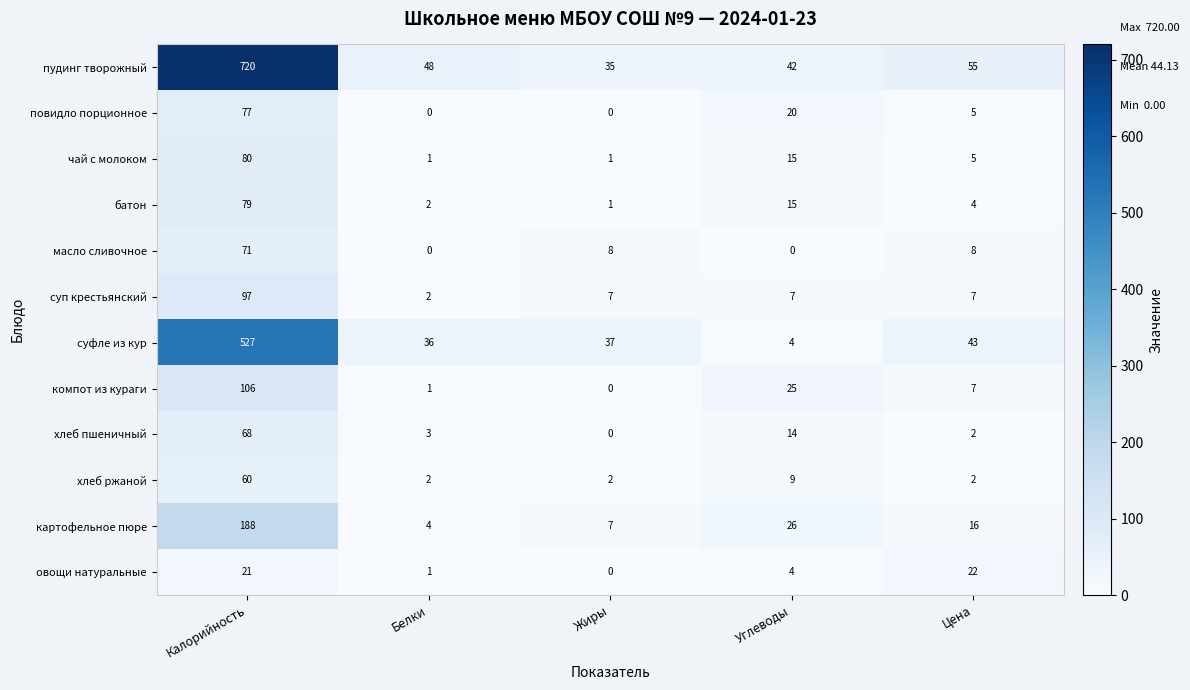

How many data points in суп крестьянский are less than 7?

1